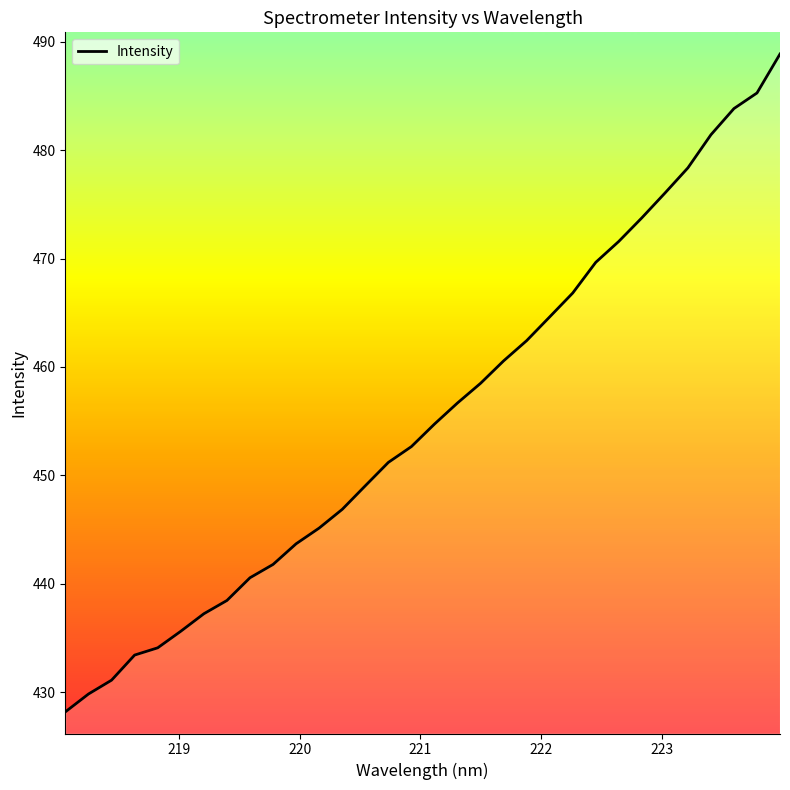

What is the minimum value shown in the chart?

428.2